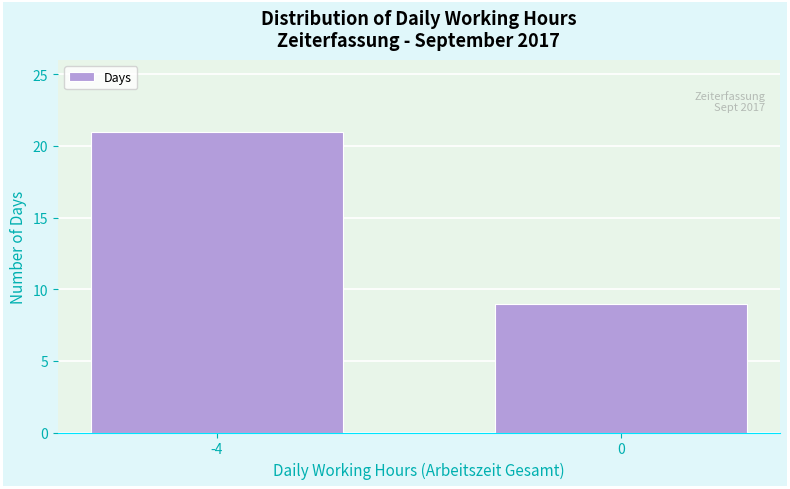

Reading right to left, list all the values displayed in this chart.

9	21